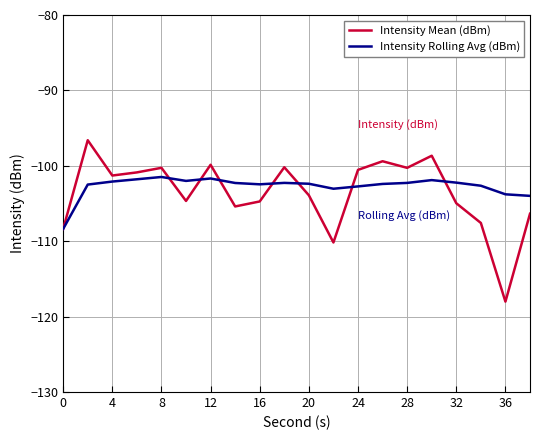

List the series in order of their peak value, lowest first.

Intensity Rolling Avg (dBm), Intensity Mean (dBm)